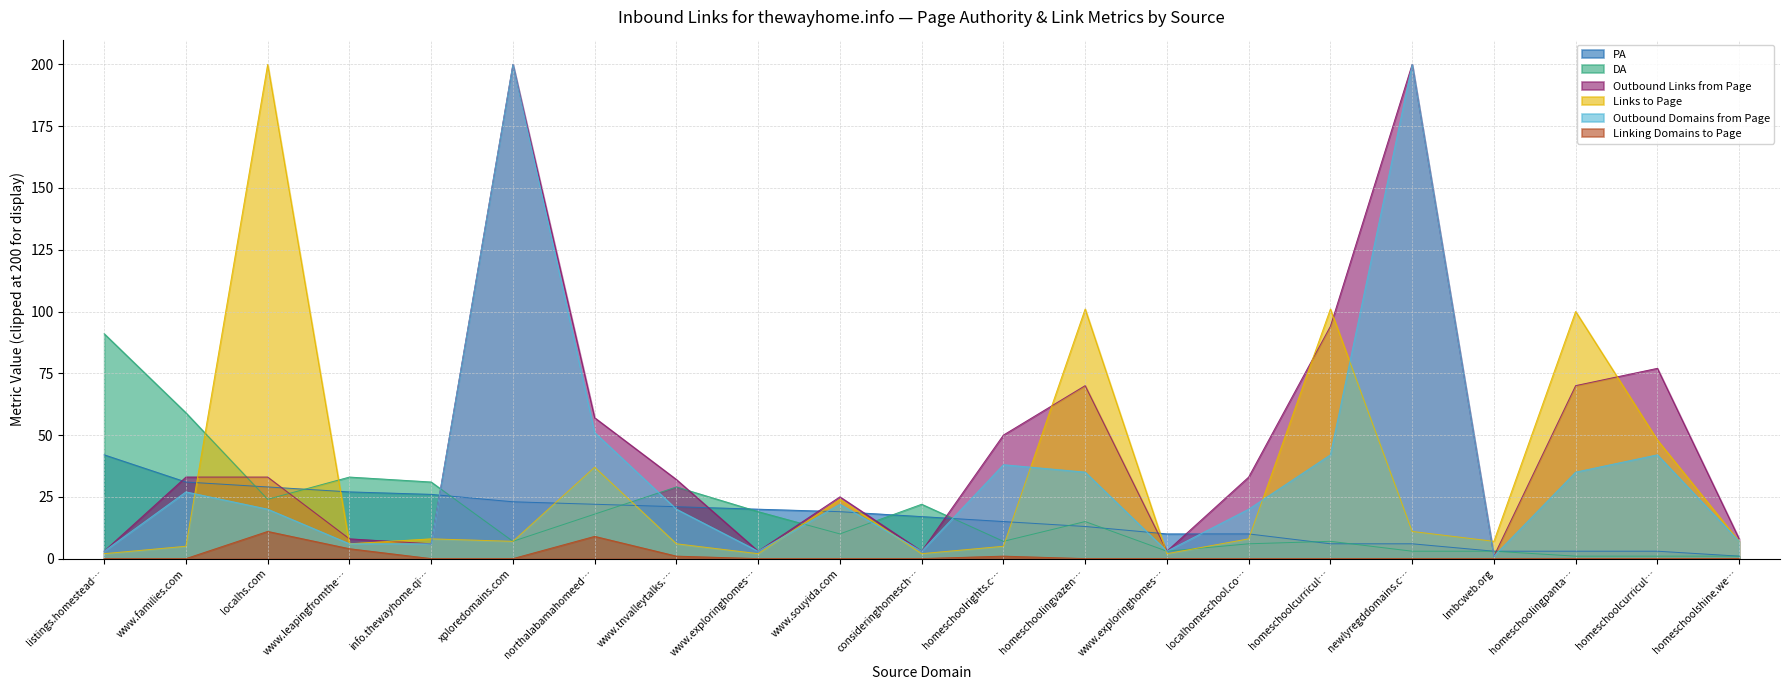

What is the label of the 9th point from the right?

homeschoolingvazen…